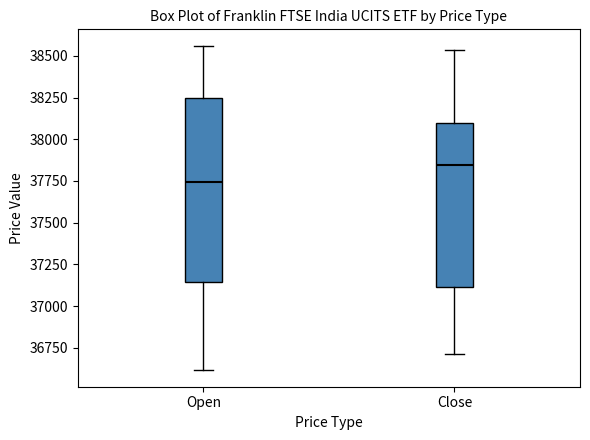

Reading left to right, transcribe this box plot: for each box, give where its median line is, the range the box spans, and where its two whiskers end, as read against the y-axis. The values are not printed on the chart, so give them approximately, as read against the axis.

Open: median 37750, box 37150 to 38250, whiskers 36600 to 38550
Close: median 37850, box 37100 to 38100, whiskers 36700 to 38550